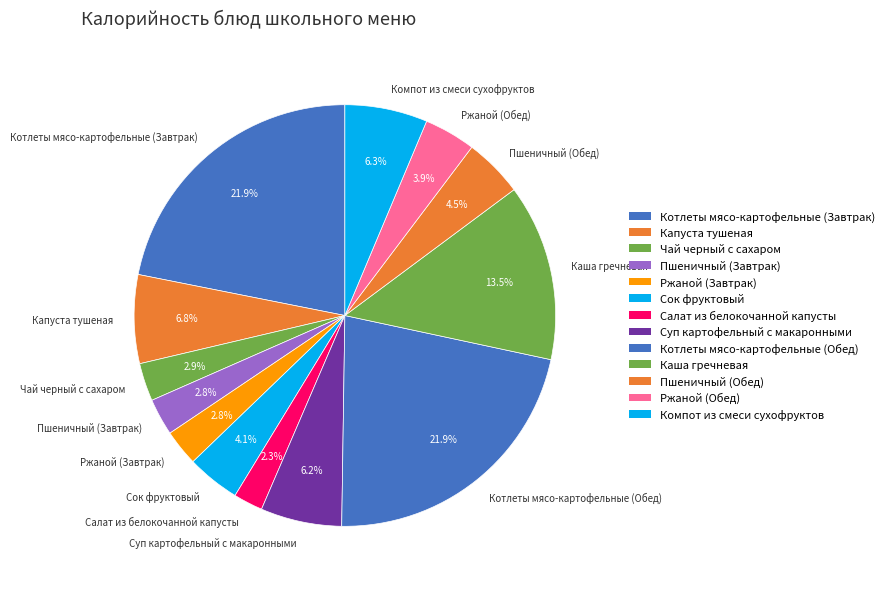

Between Компот из смеси сухофруктов and Салат из белокочанной капусты, which is larger?

Компот из смеси сухофруктов